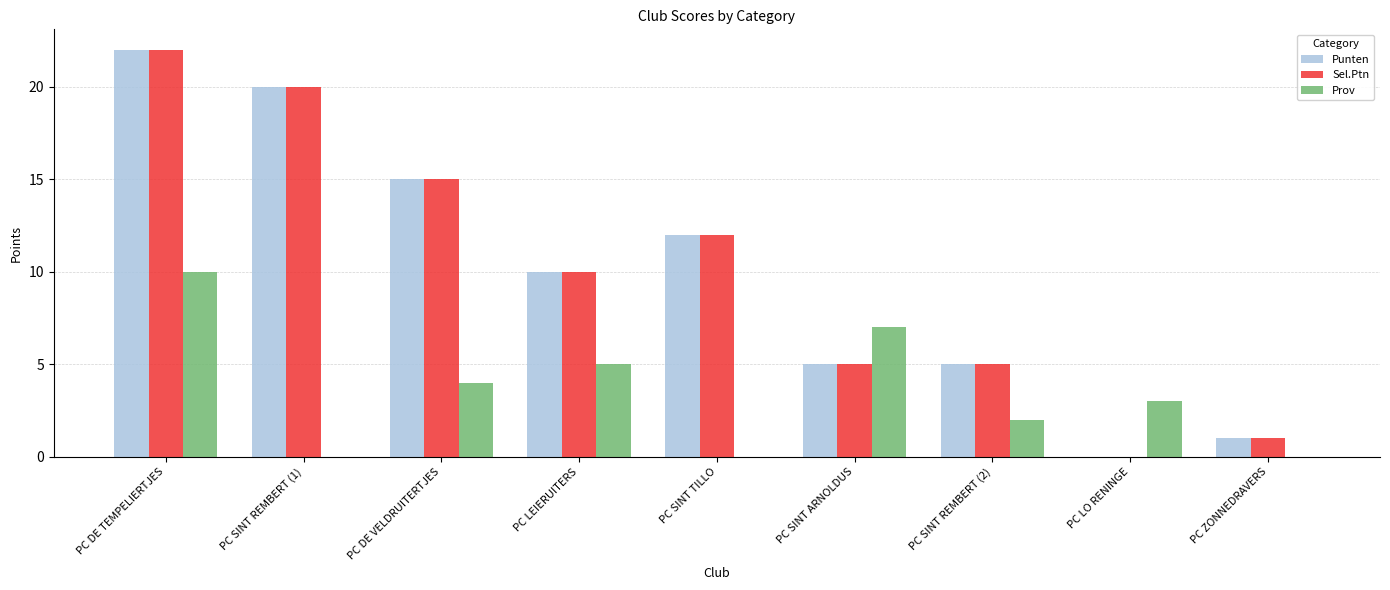

What is the sum of the Punten values at PC ZONNEDRAVERS and PC SINT TILLO?

13